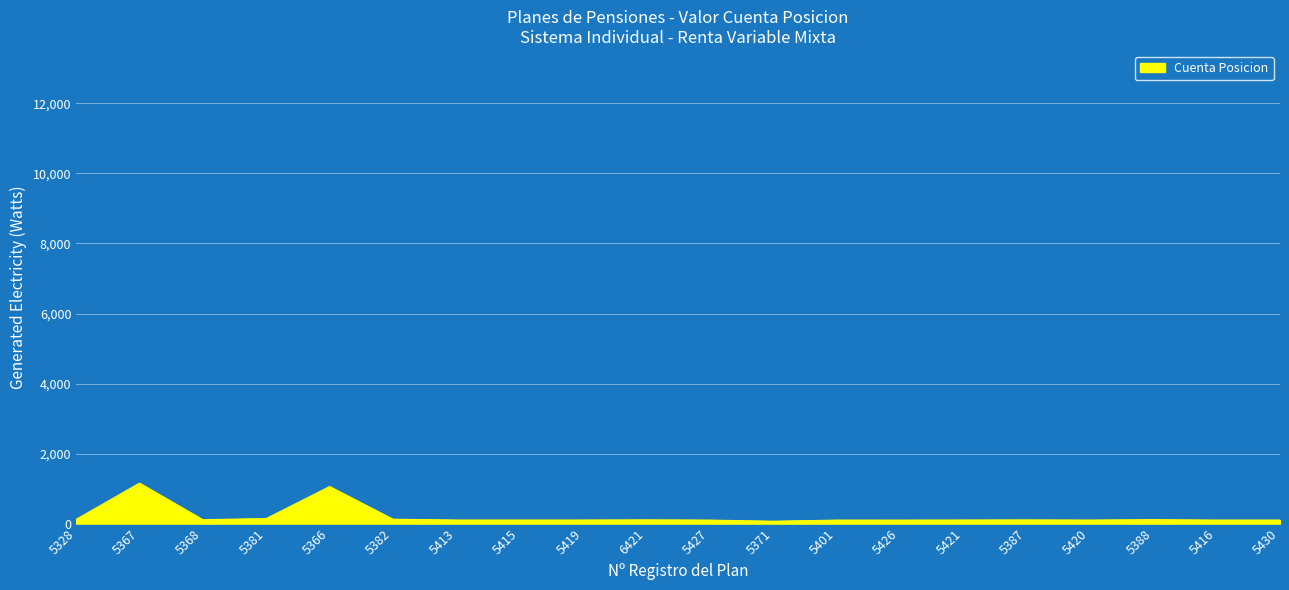

Is it true that the value at 6421 is 106.3?

True